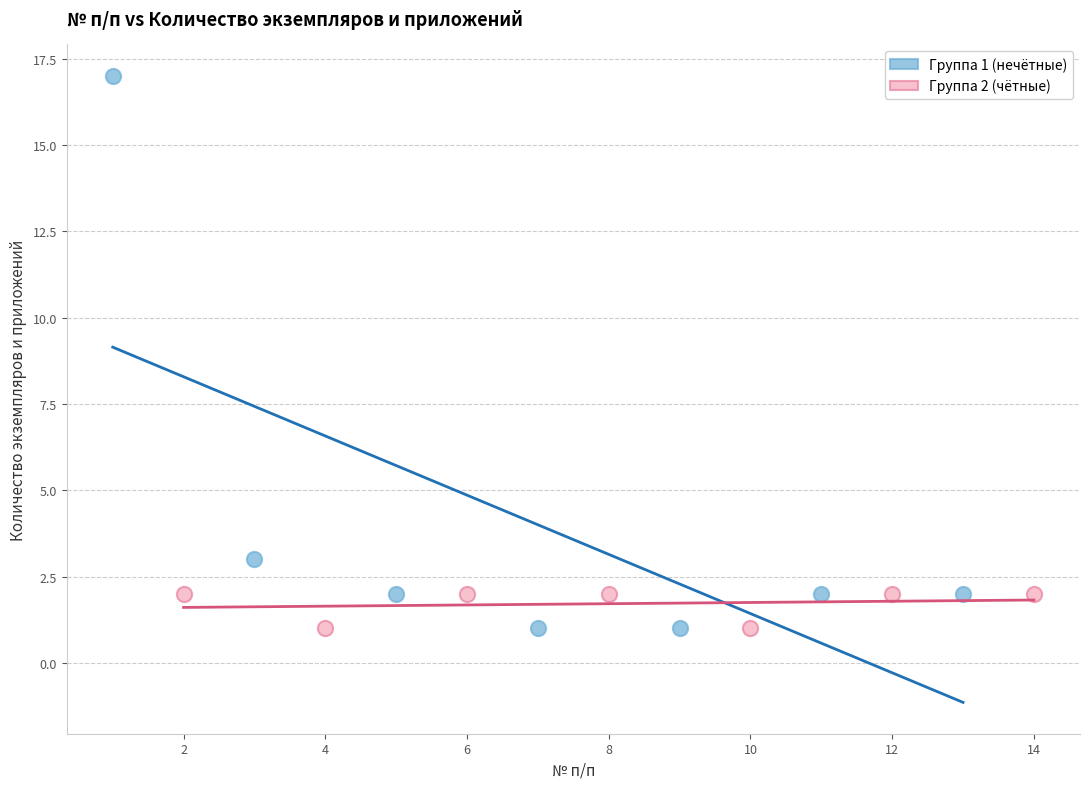

Which series contains the highest Y value?

Группа 1 (нечётные)